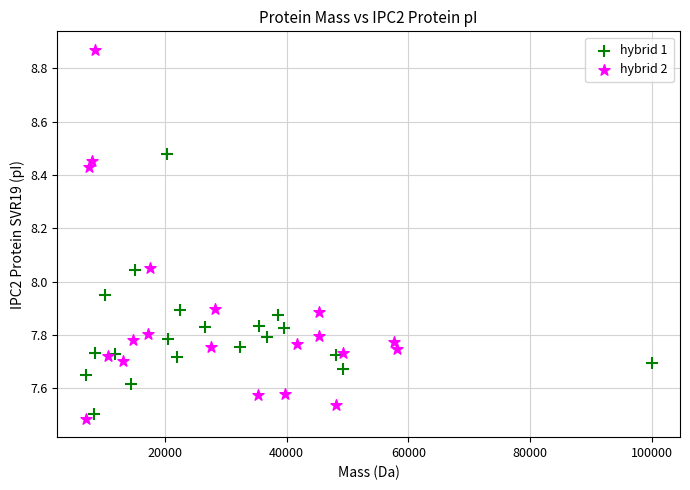

Which series reaches the maximum Y coordinate?

hybrid 2